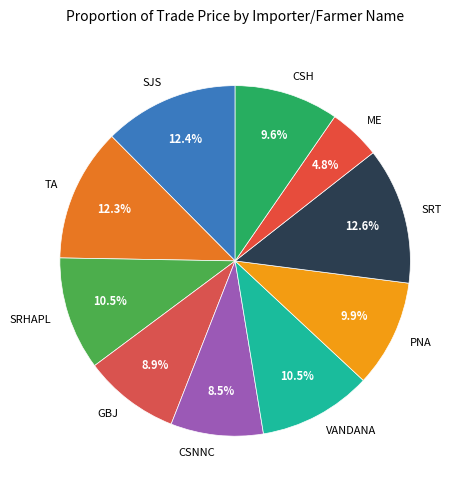

Which slice is the smallest?

ME